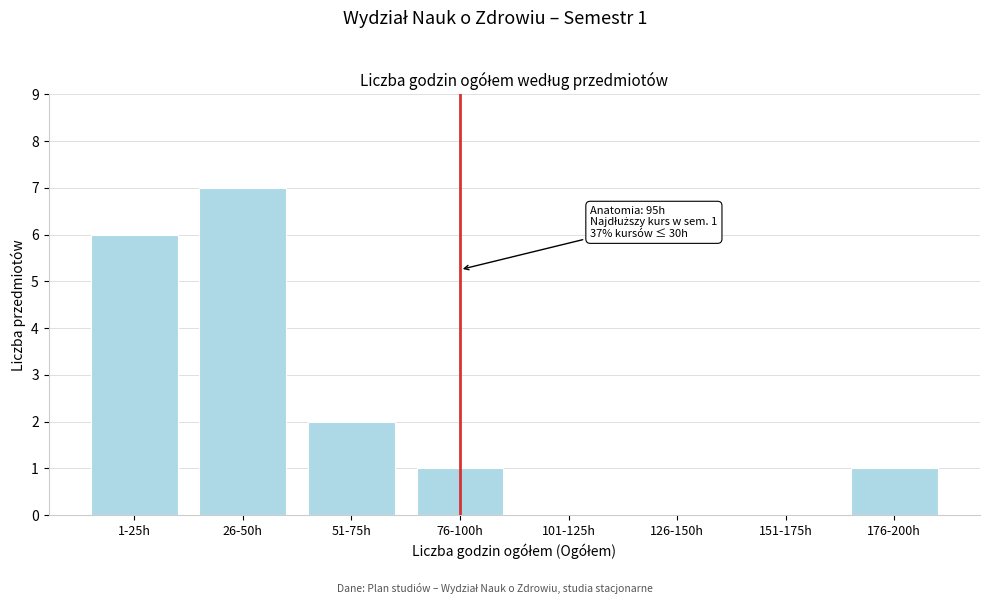

Reading right to left, transcribe all the data shown in this chart.

176-200h=1	151-175h=0	126-150h=0	101-125h=0	76-100h=1	51-75h=2	26-50h=7	1-25h=6